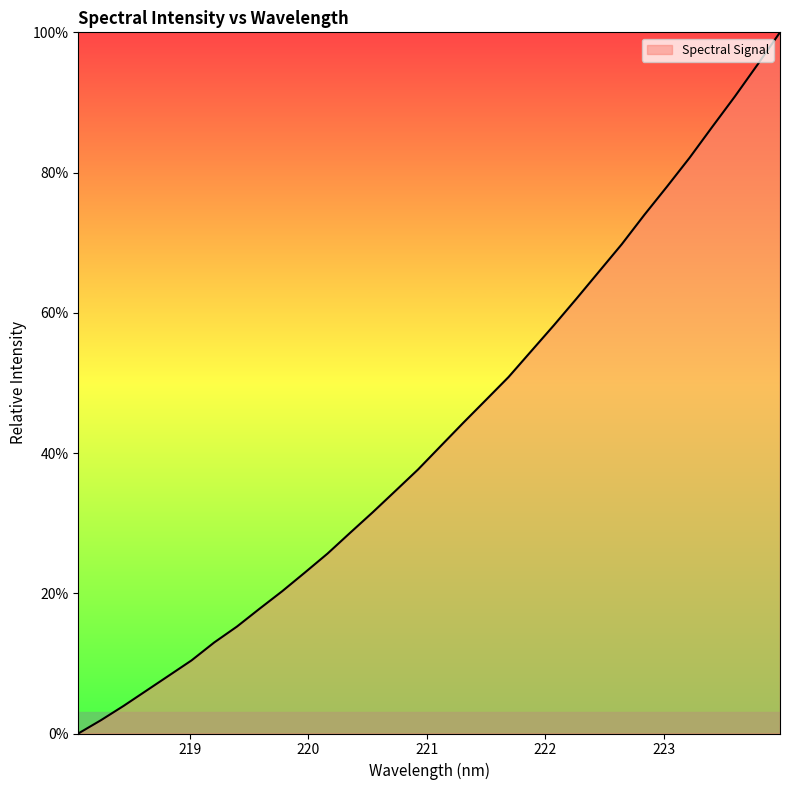

What is the greatest value displayed?

100.0